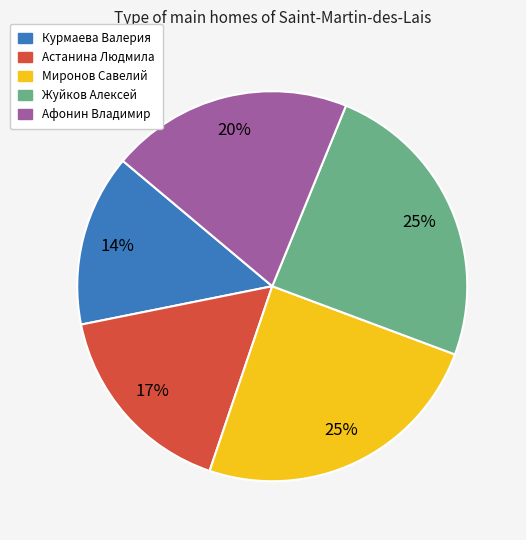

To the nearest percent, what is the difference between the Астанина Людмила and Жуйков Алексей slice percentages?

8%